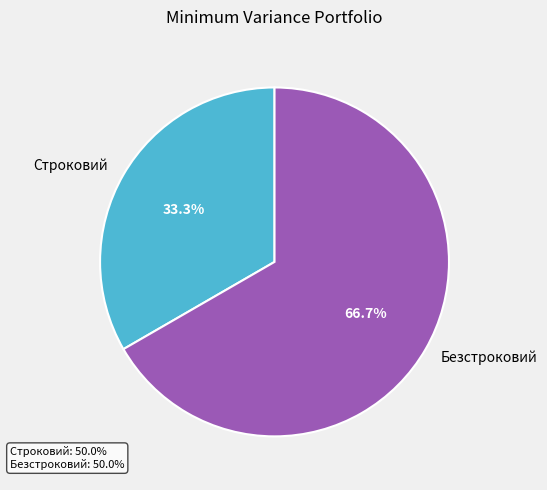

To the nearest percent, what is the difference between the largest and smallest slice percentages?

33%